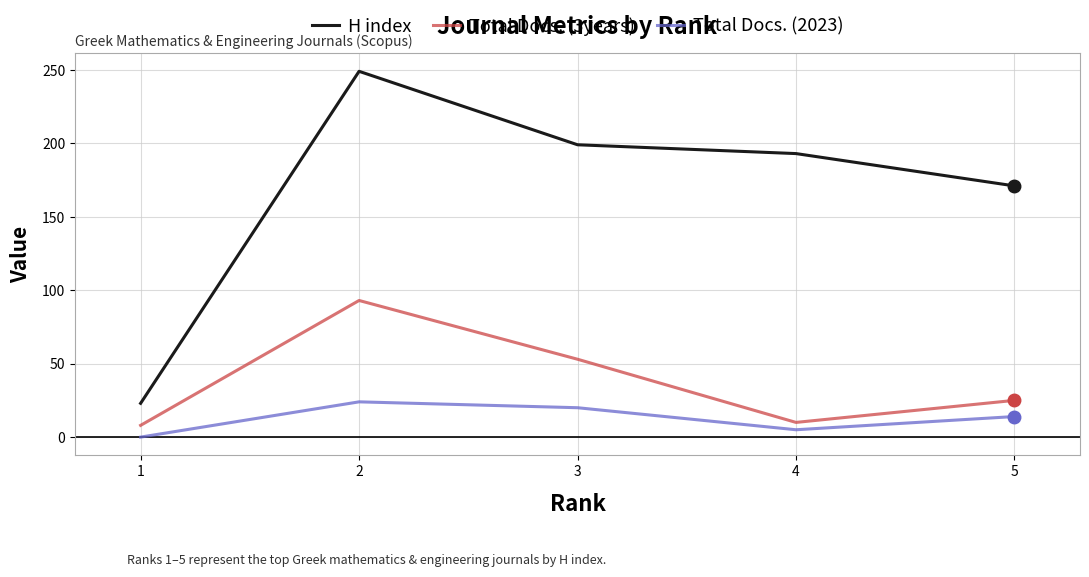

Rank the series by their maximum value, from lowest to highest.

Total Docs. (2023), Total Docs. (3years), H index